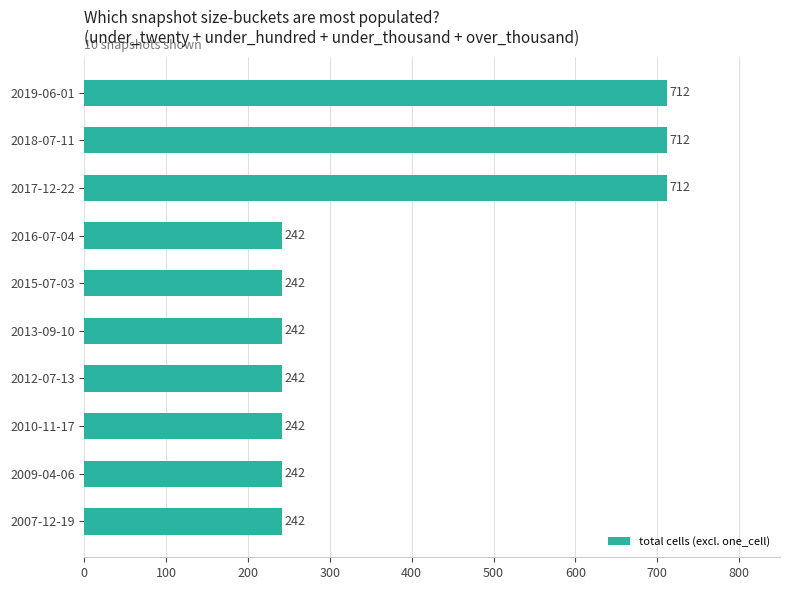

What is the sum of all values?

3830